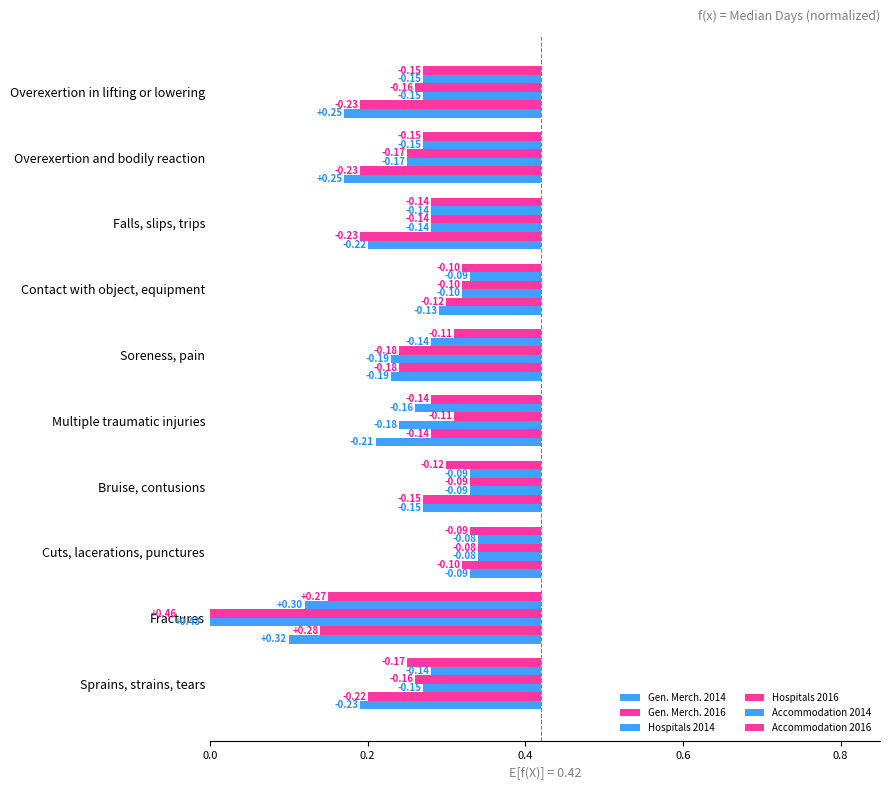

What is the difference between the maximum and minimum values in the Accommodation 2016 series?

0.2